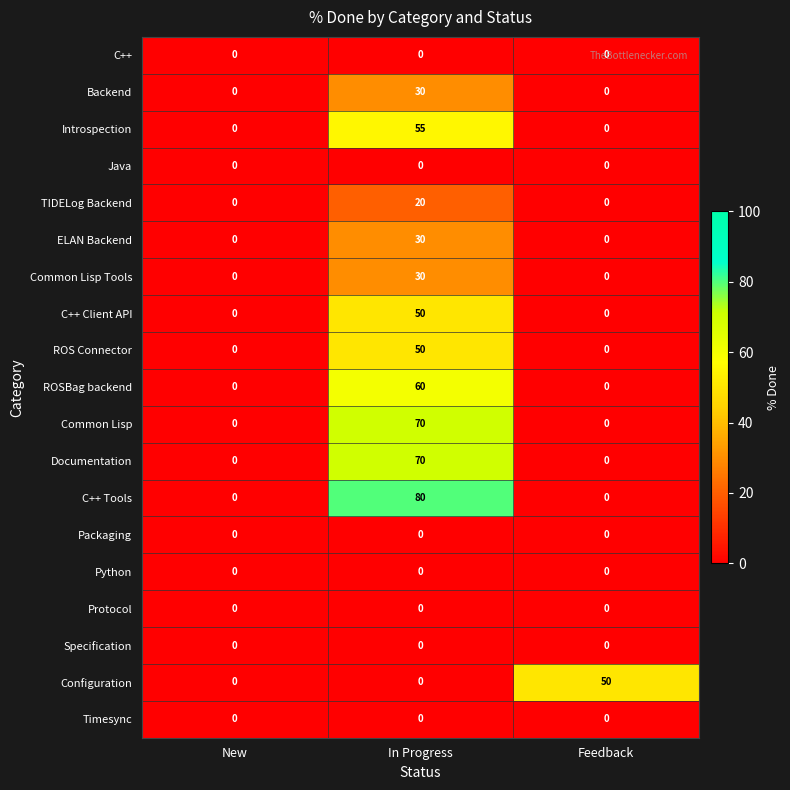

What is the sum of all C++ Client API values?

50